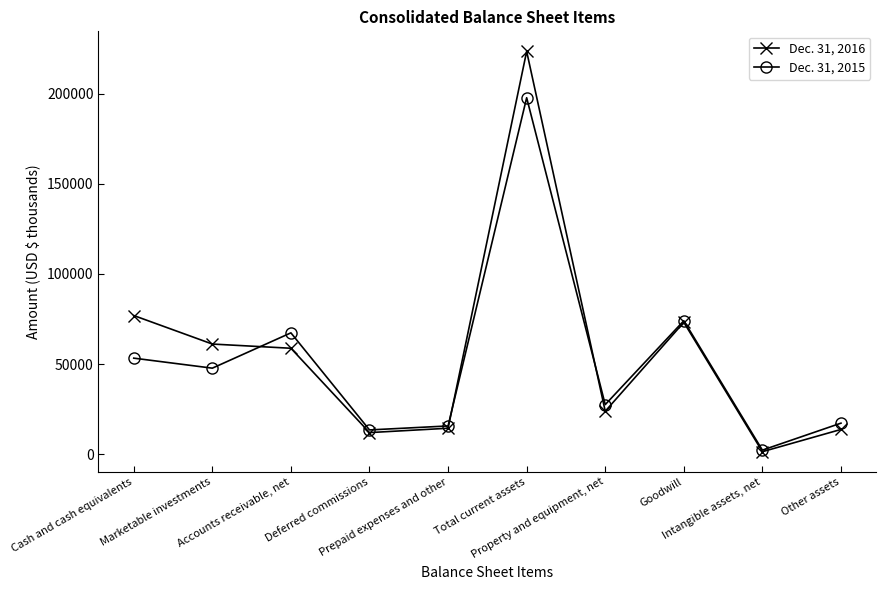

What is the label of the 3rd point from the right?

Goodwill